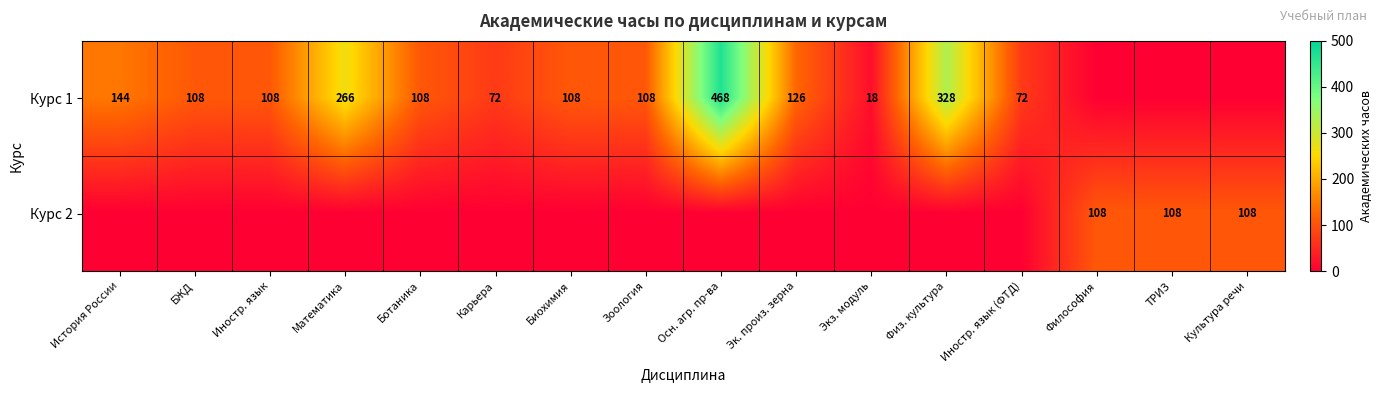

Which category has the lowest value across all series?

Философия